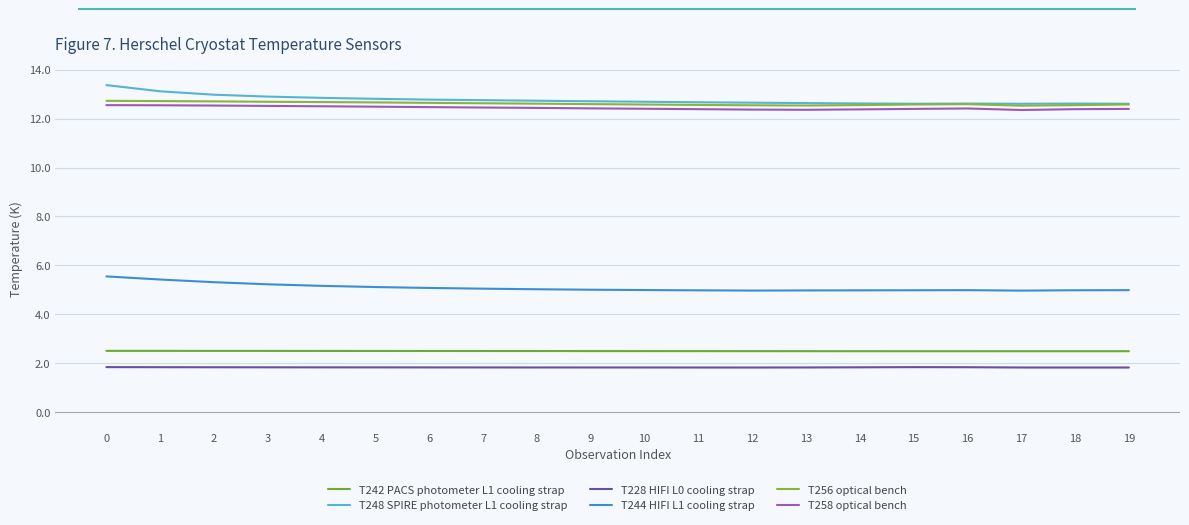

Does the chart display data point markers on the line(s)?

No